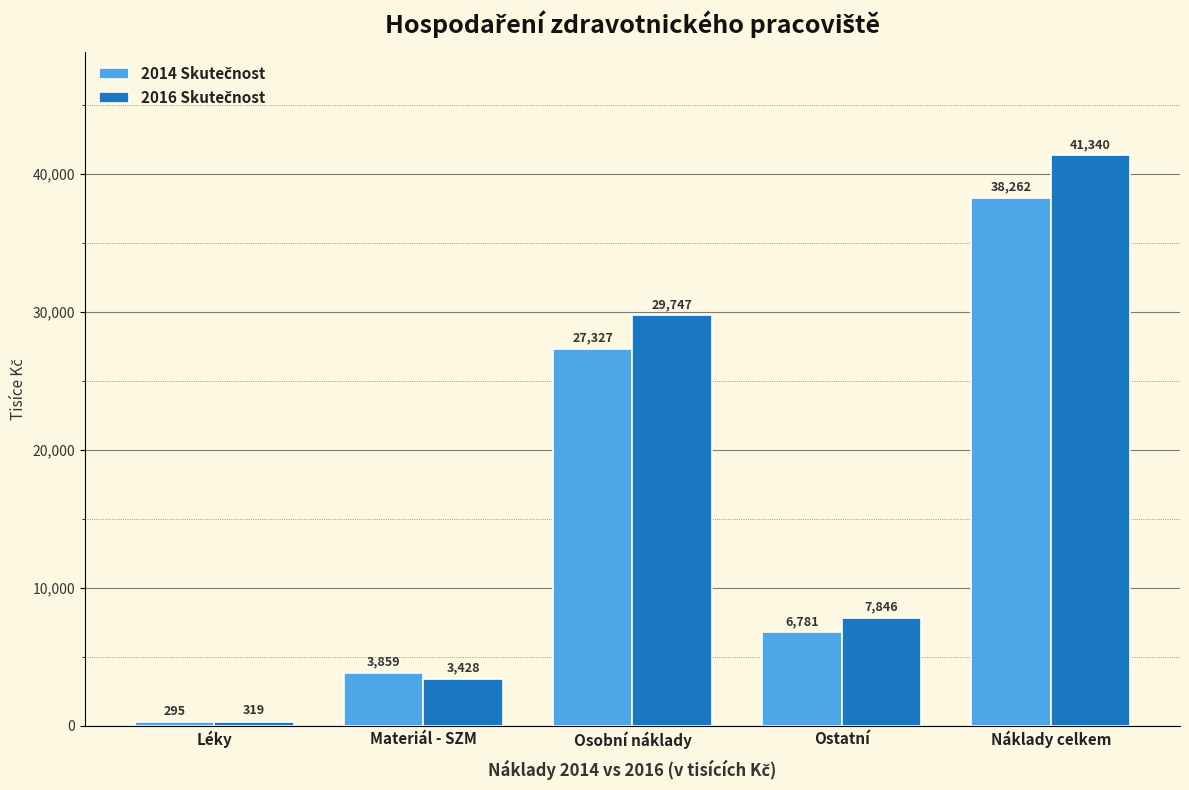

At which category is the sum across all series the highest?

Náklady celkem